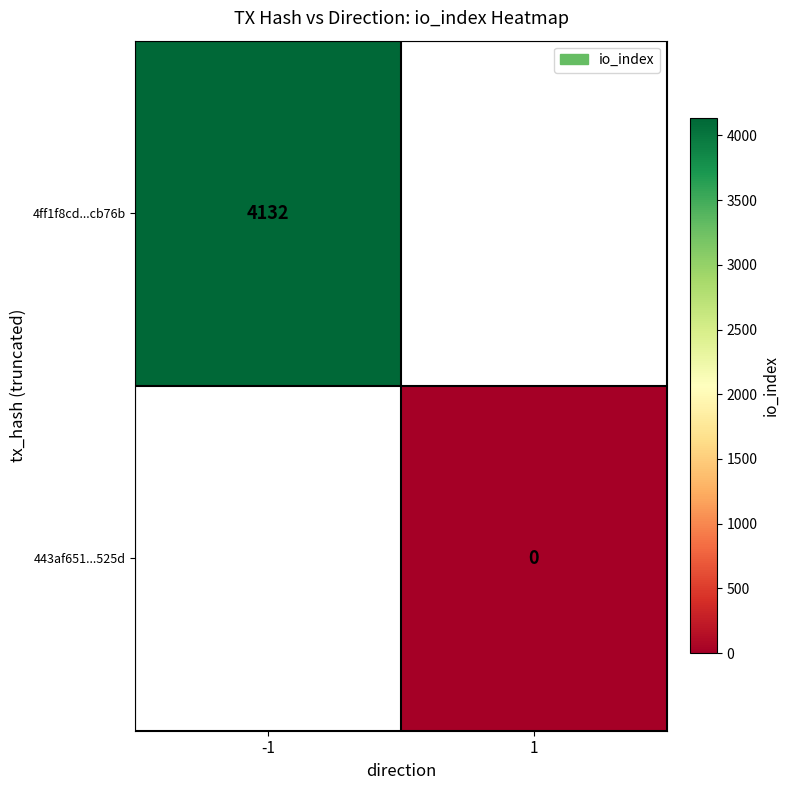

At how many categories does at least one series exceed 398?

1